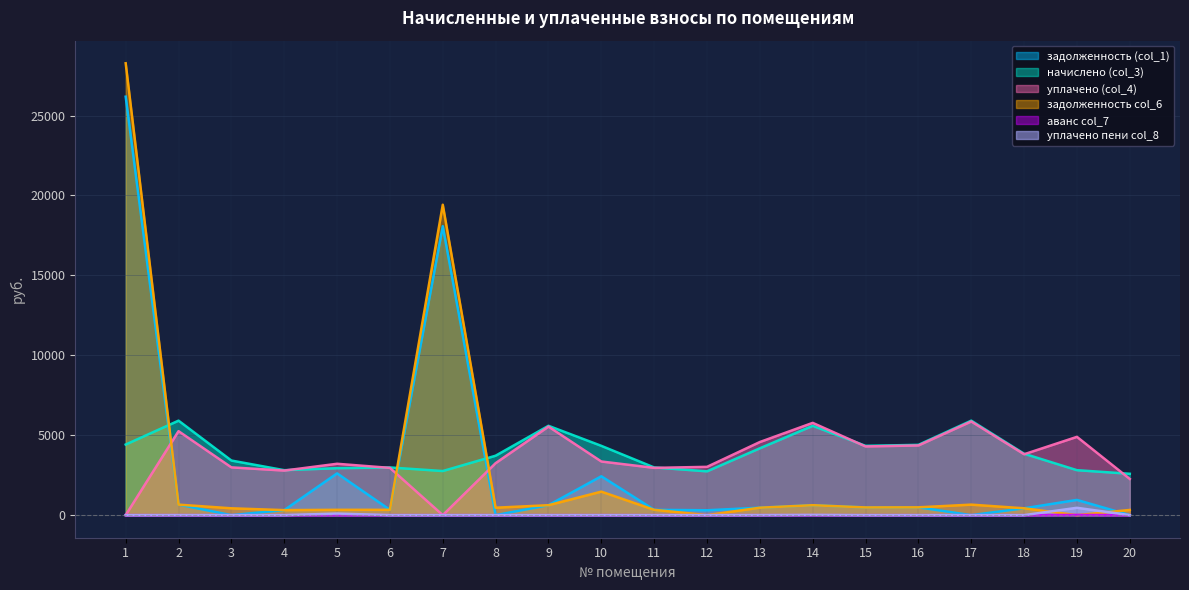

What is the value of the задолженность (col_1) point at the 18th from the left?

426.9